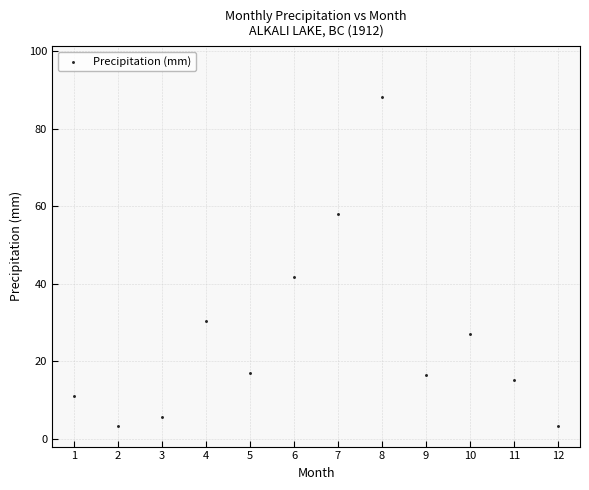

What Y value in the scatter plot is closest to 45?

41.7